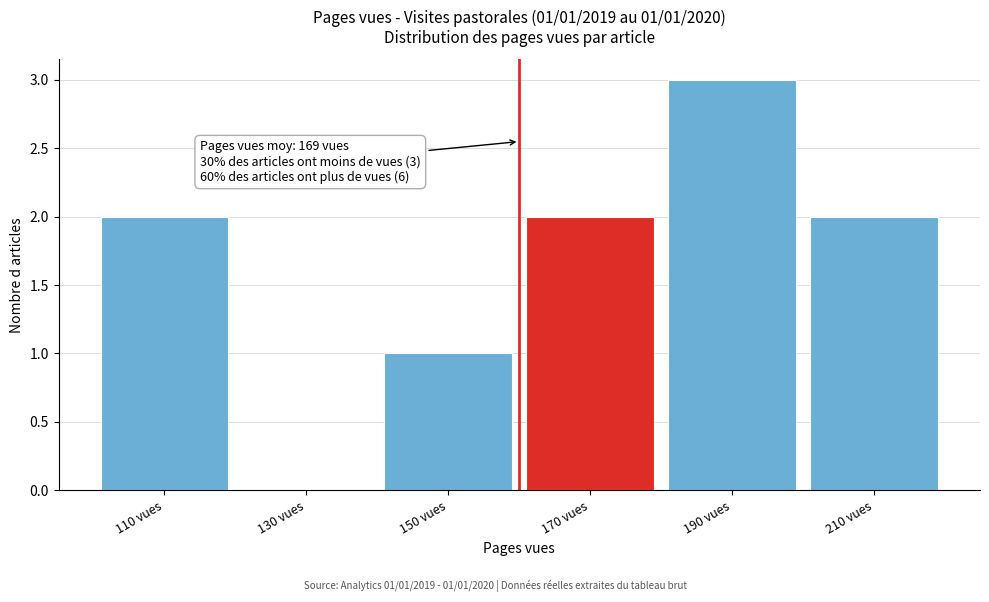

Which range on the x-axis has the tallest bar?

180 to 200